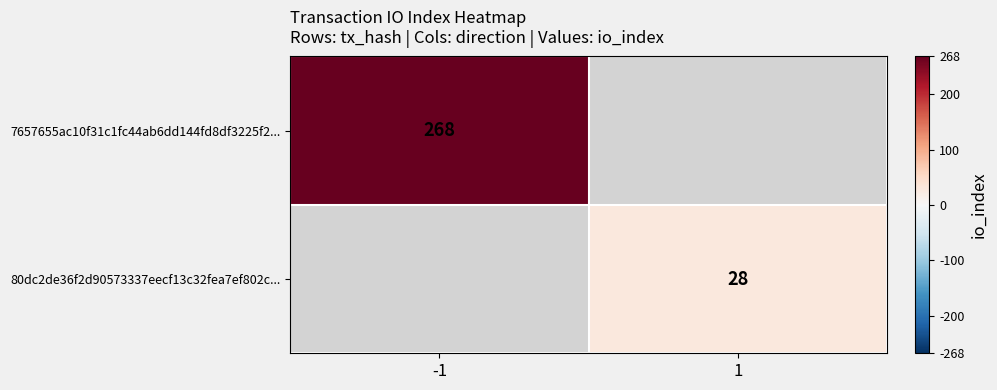

The 80dc2de36f2d90573337eecf13c32fea7ef802c... series shows 50 at 1. True or false?

False